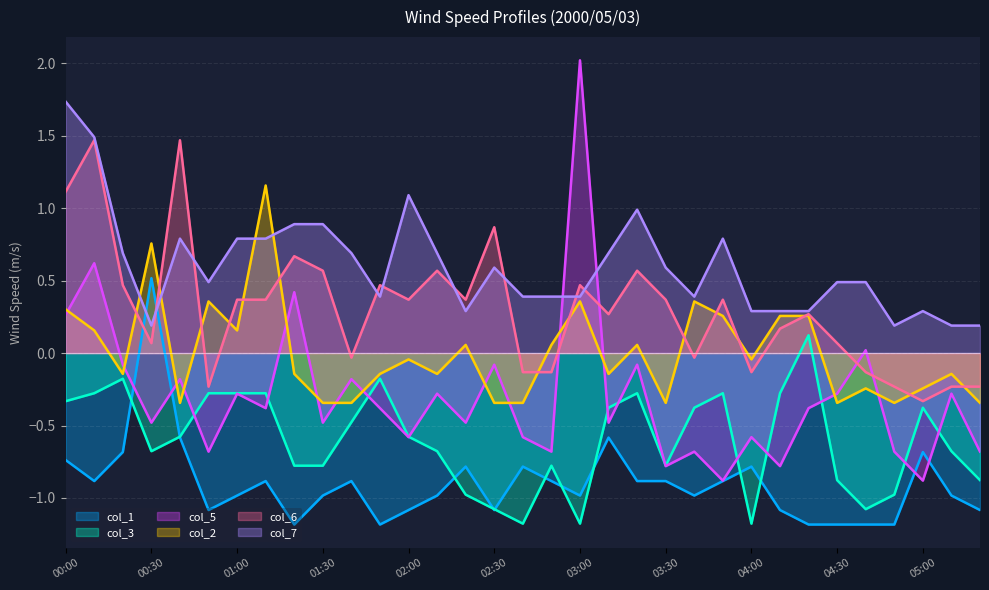

Reading left to right, extract all data points from this chart.

col_1: -0.7	-0.9	-0.7	0.5	-0.6	-1.1	-1.0	-0.9	-1.2	-1.0	-0.9	-1.2	-1.1	-1.0	-0.8	-1.1	-0.8	-0.9	-1.0	-0.6	-0.9	-0.9	-1.0	-0.9	-0.8	-1.1	-1.2	-1.2	-1.2	-1.2	-0.7	-1.0	-1.1
col_3: -0.3	-0.3	-0.2	-0.7	-0.6	-0.3	-0.3	-0.3	-0.8	-0.8	-0.5	-0.2	-0.6	-0.7	-1.0	-1.1	-1.2	-0.8	-1.2	-0.4	-0.3	-0.8	-0.4	-0.3	-1.2	-0.3	0.1	-0.9	-1.1	-1.0	-0.4	-0.7	-0.9
col_5: 0.3	0.6	-0.1	-0.5	-0.2	-0.7	-0.3	-0.4	0.4	-0.5	-0.2	-0.4	-0.6	-0.3	-0.5	-0.1	-0.6	-0.7	2.0	-0.5	-0.1	-0.8	-0.7	-0.9	-0.6	-0.8	-0.4	-0.3	0.0	-0.7	-0.9	-0.3	-0.7
col_2: 0.3	0.2	-0.1	0.8	-0.3	0.4	0.2	1.2	-0.1	-0.3	-0.3	-0.1	-0.0	-0.1	0.1	-0.3	-0.3	0.1	0.4	-0.1	0.1	-0.3	0.4	0.3	-0.0	0.3	0.3	-0.3	-0.2	-0.3	-0.2	-0.1	-0.3
col_6: 1.1	1.5	0.5	0.1	1.5	-0.2	0.4	0.4	0.7	0.6	-0.0	0.5	0.4	0.6	0.4	0.9	-0.1	-0.1	0.5	0.3	0.6	0.4	-0.0	0.4	-0.1	0.2	0.3	0.1	-0.1	-0.2	-0.3	-0.2	-0.2
col_7: 1.7	1.5	0.7	0.2	0.8	0.5	0.8	0.8	0.9	0.9	0.7	0.4	1.1	0.7	0.3	0.6	0.4	0.4	0.4	0.7	1.0	0.6	0.4	0.8	0.3	0.3	0.3	0.5	0.5	0.2	0.3	0.2	0.2